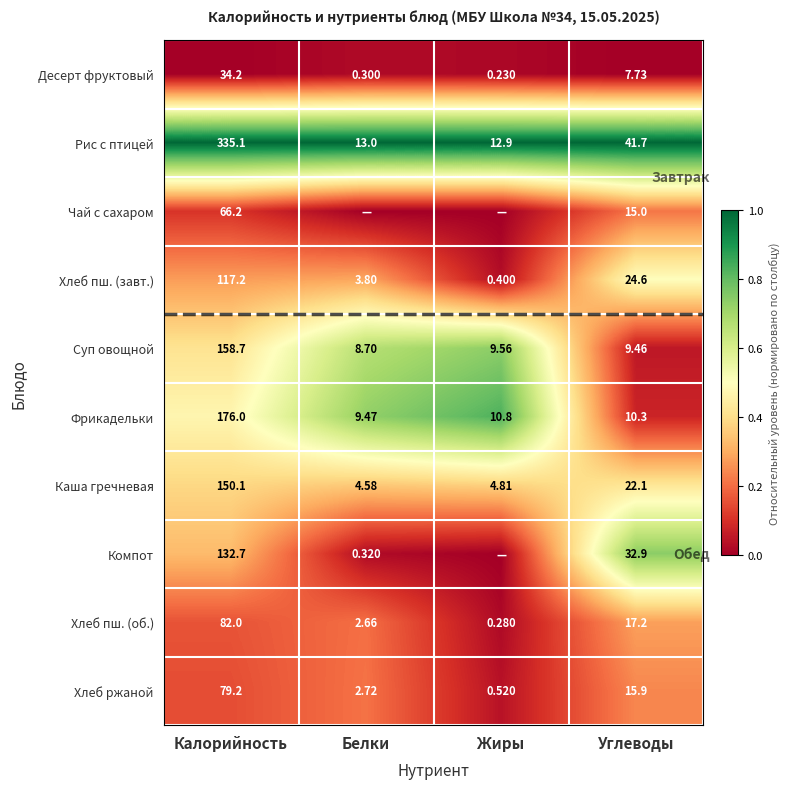

Between Калорийность and Углеводы, which is larger?

Калорийность